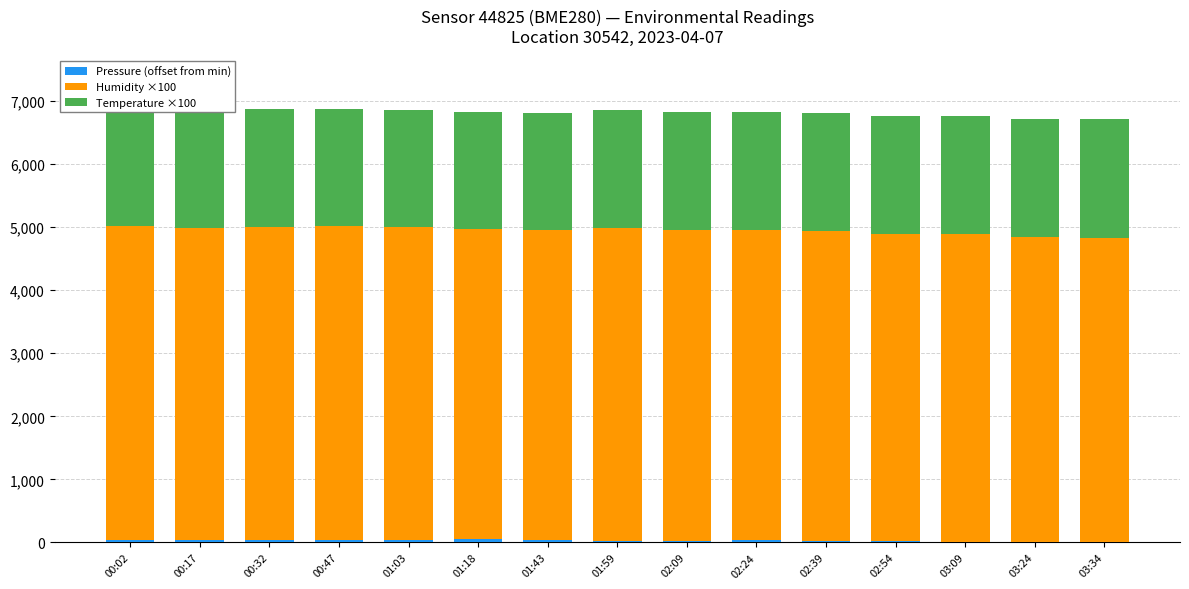

What is the value of the Pressure (offset from min) bar at the 2nd from the left?

42.7